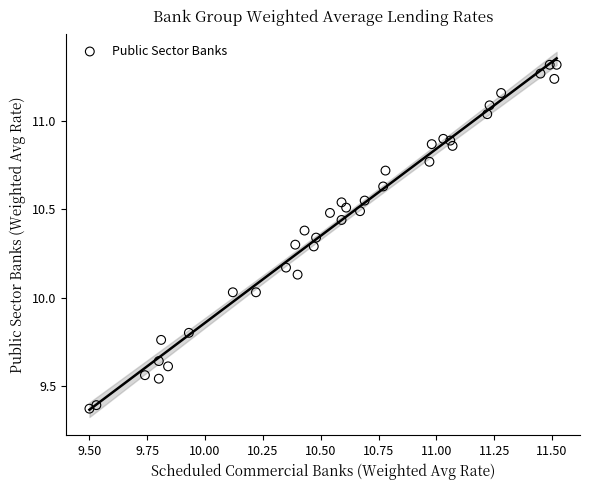

What is the range of X values (max minus min)?

2.0